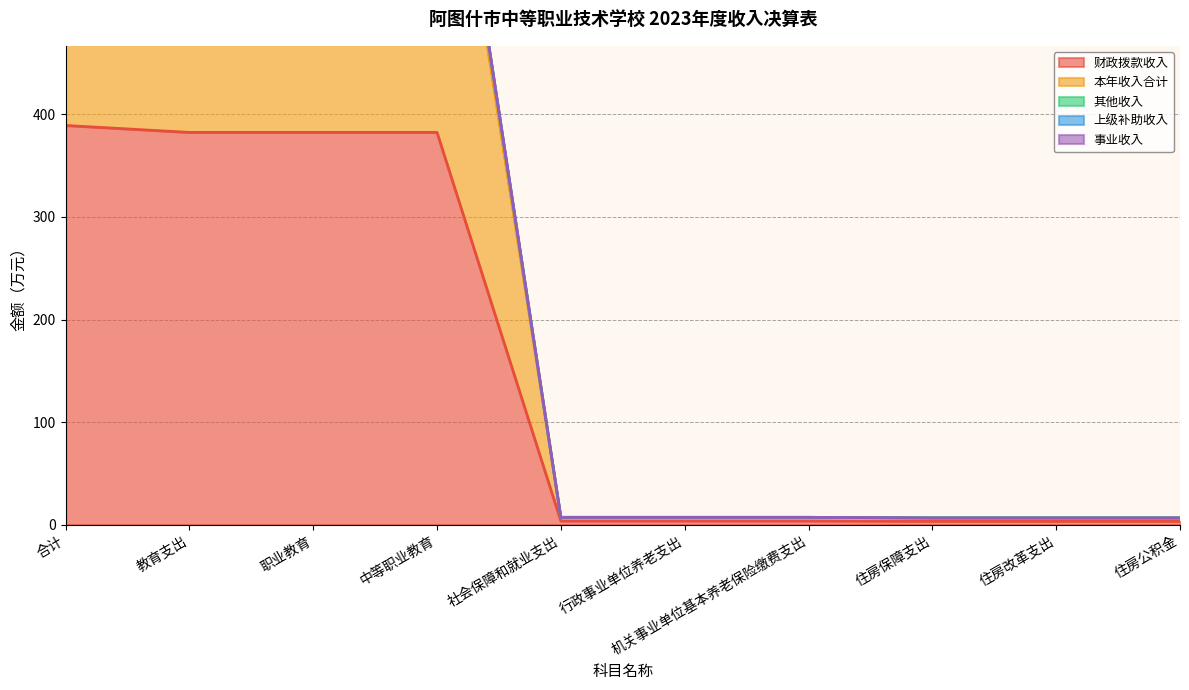

What is the difference between the highest and lowest values at 社会保障和就业支出?

3.5